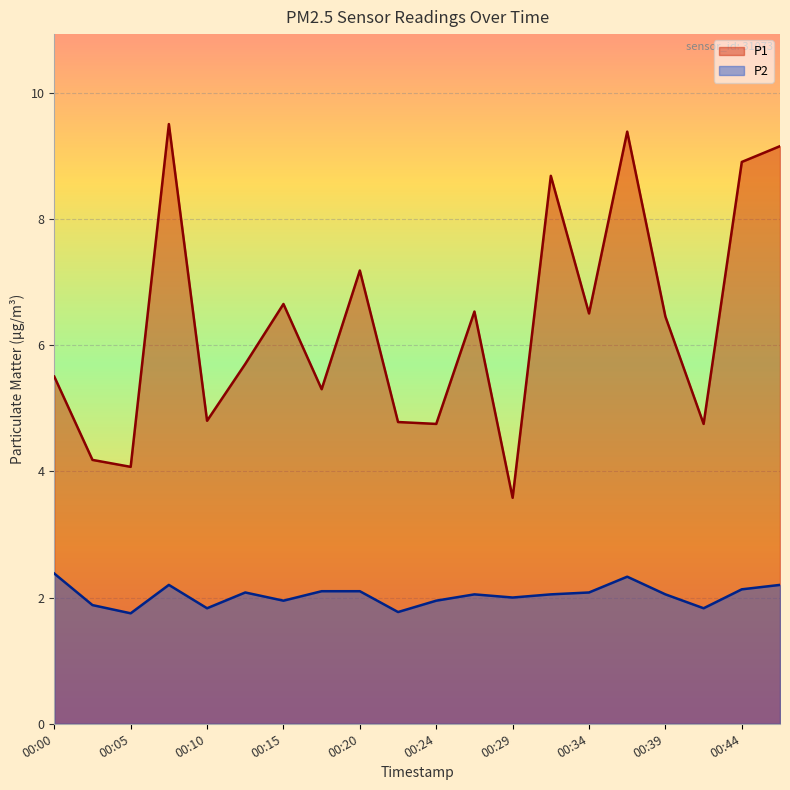

In P1, how many points are lower than both neighbors (excluding endpoints)?

7